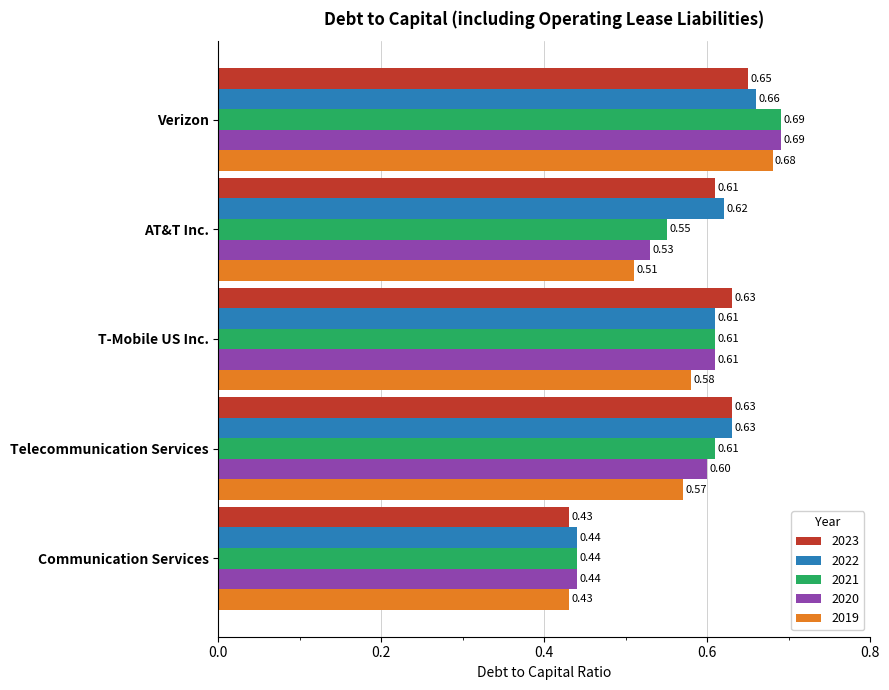

Where is 2022 nearest to the value 0?

Communication Services